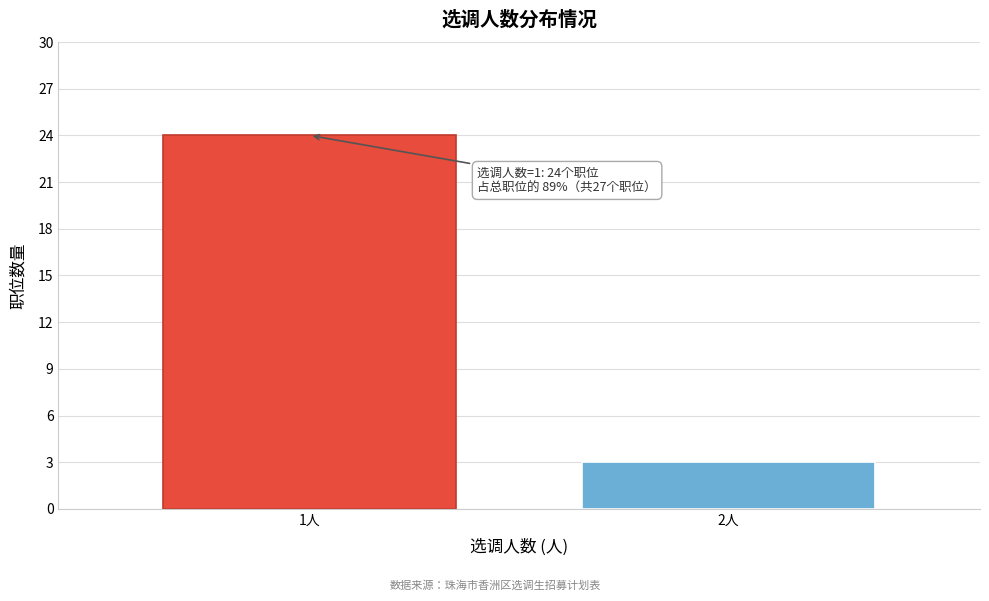

Reading left to right, transcribe all the data shown in this chart.

24	3